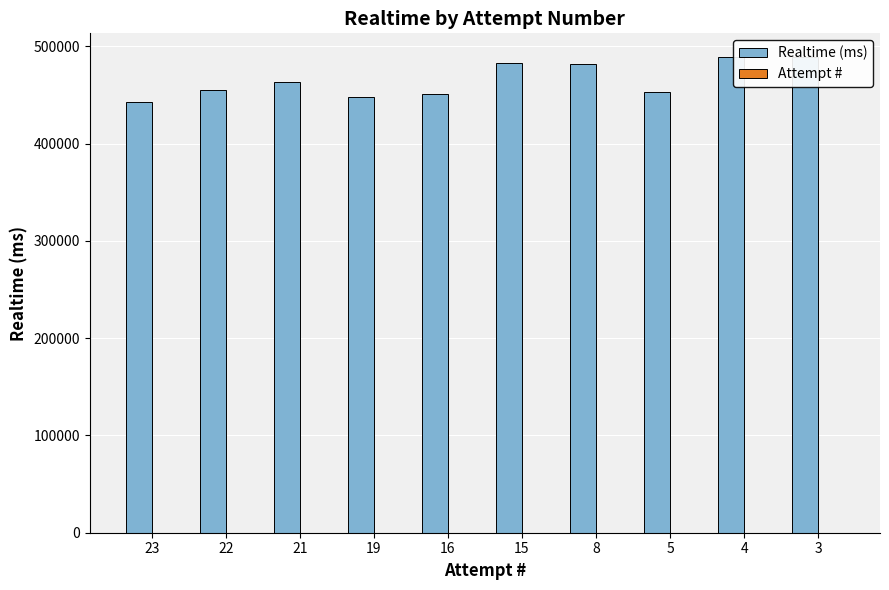

What is the value of the Realtime (ms) bar at the 5th from the left?

450577